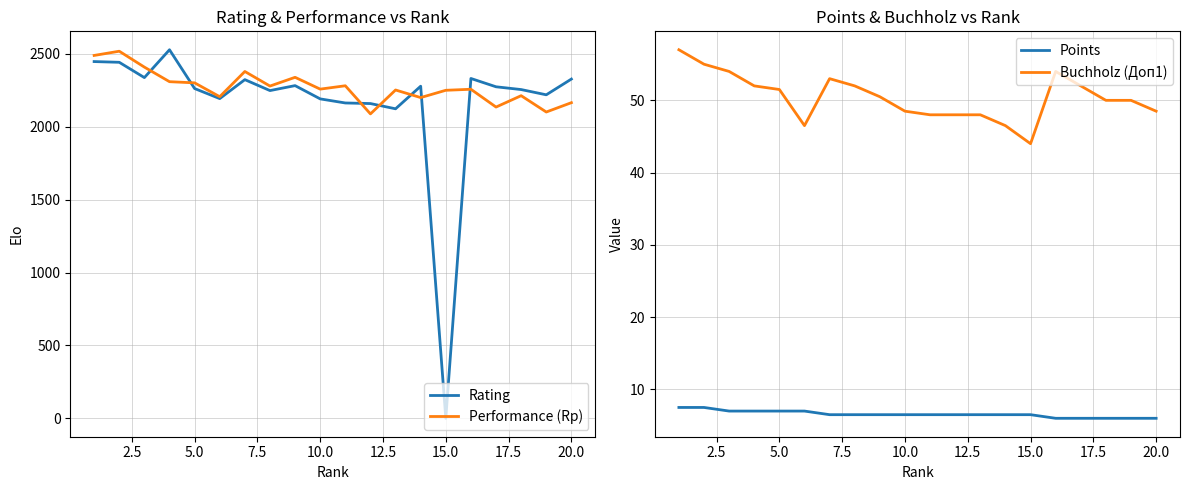

True or false: Points and Buchholz (Доп1) intersect in this chart.

False